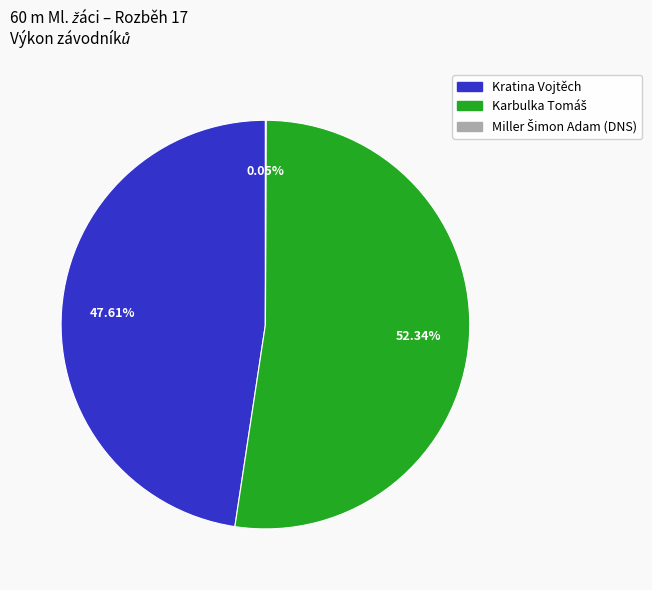

Is there a majority slice in this chart?

Yes